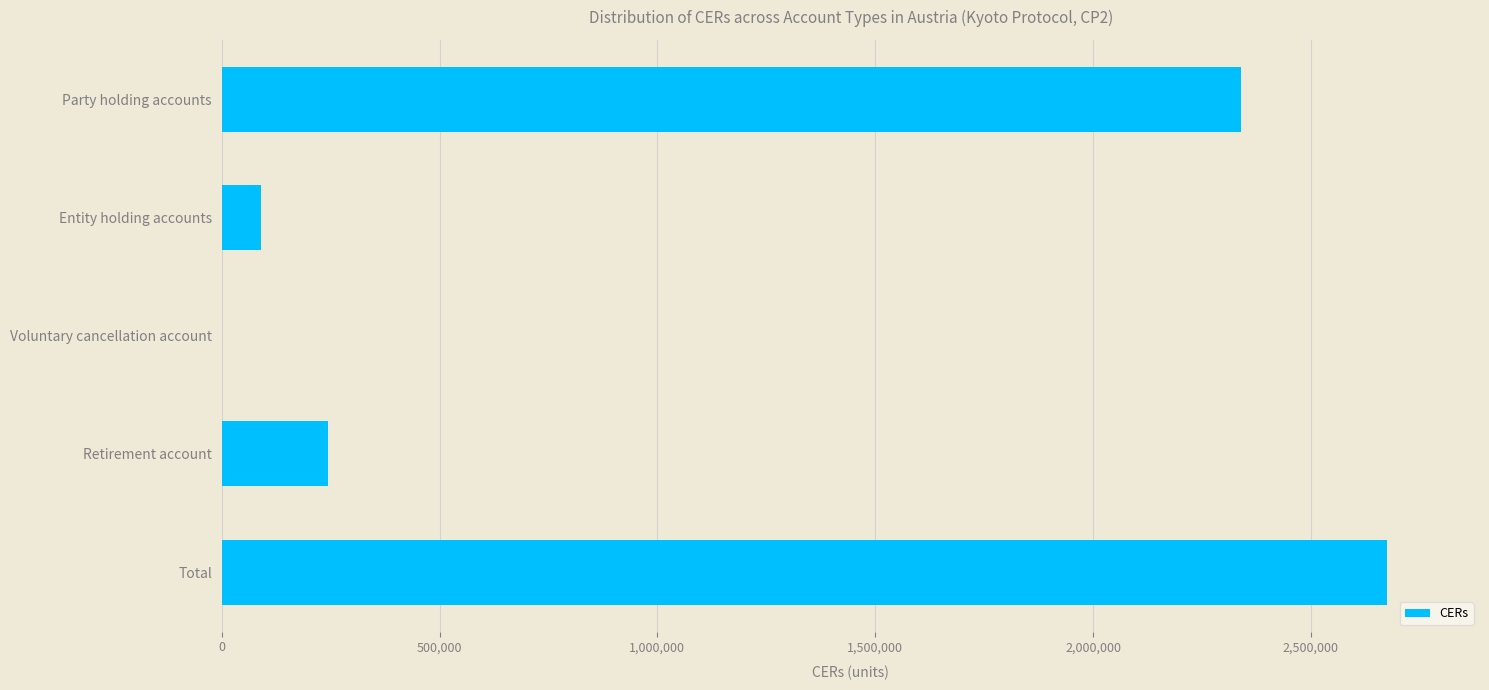

Reading top to bottom, what are all the values shown in this chart?

Party holding accounts=2340627	Entity holding accounts=89475	Voluntary cancellation account=0	Retirement account=244121	Total=2674223